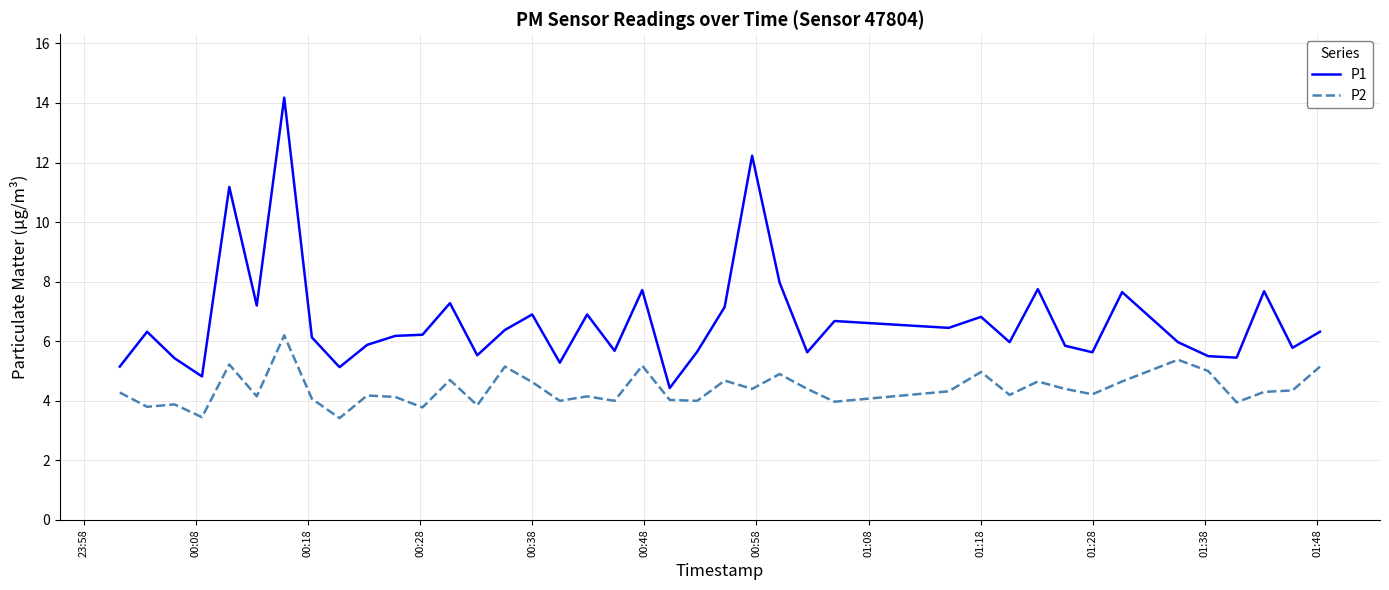

What is the difference between the maximum and minimum values in the P2 series?

2.8